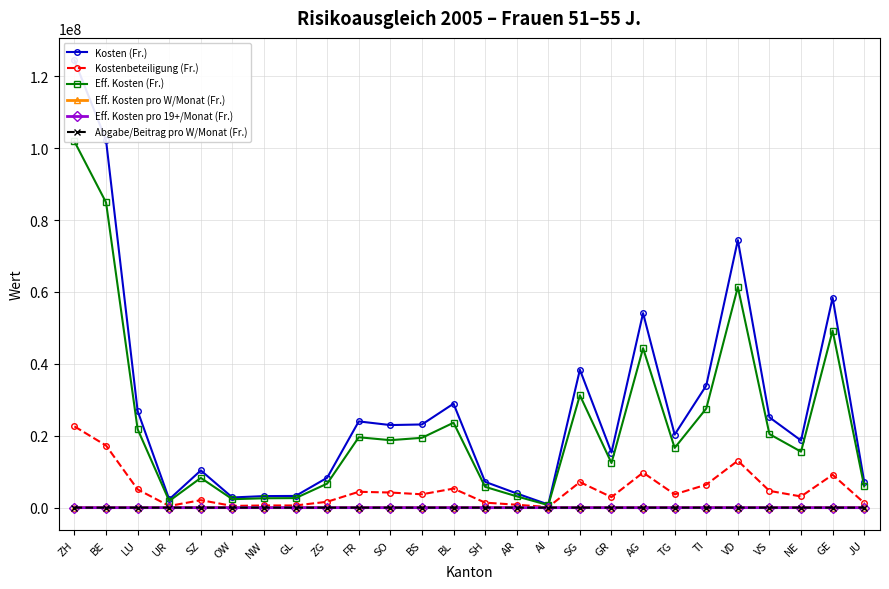

What is the label of the 25th point from the right?

BE